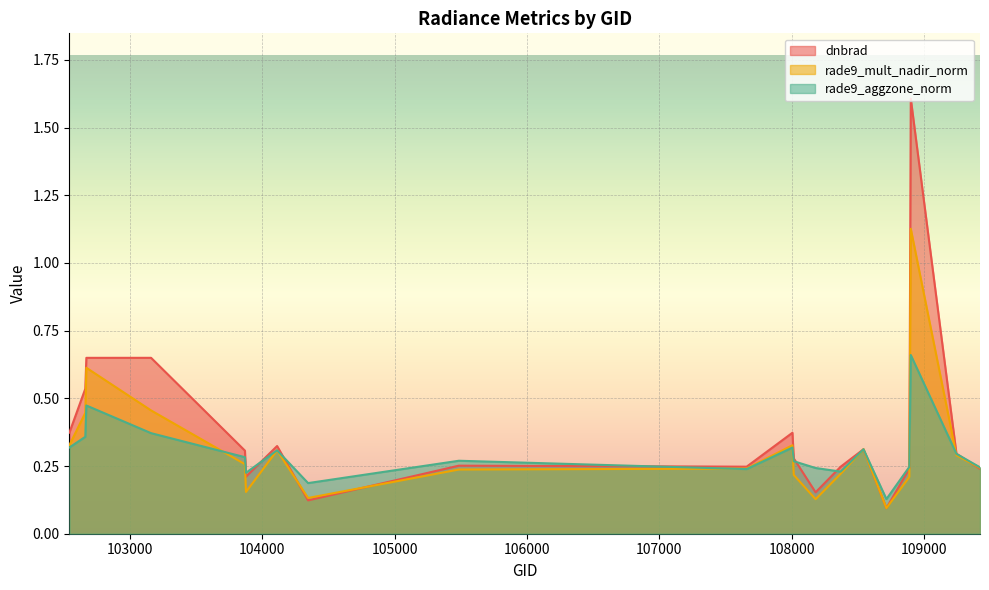

Where is the first local maximum for dnbrad?

103160